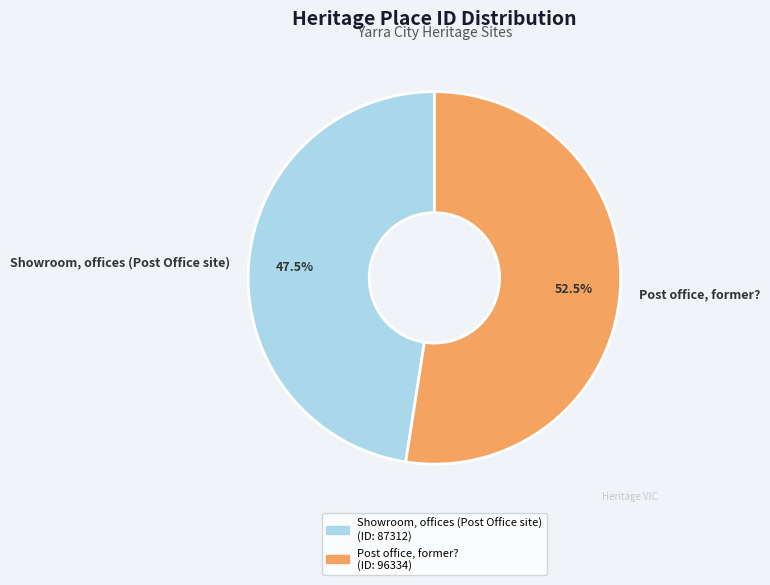

What percentage do Showroom, offices (Post Office site) and Post office, former? together represent?

100.0%